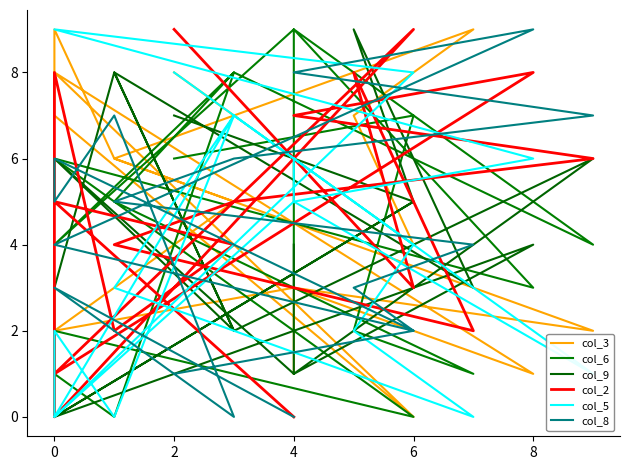

True or false: col_3 and col_2 intersect in this chart.

True